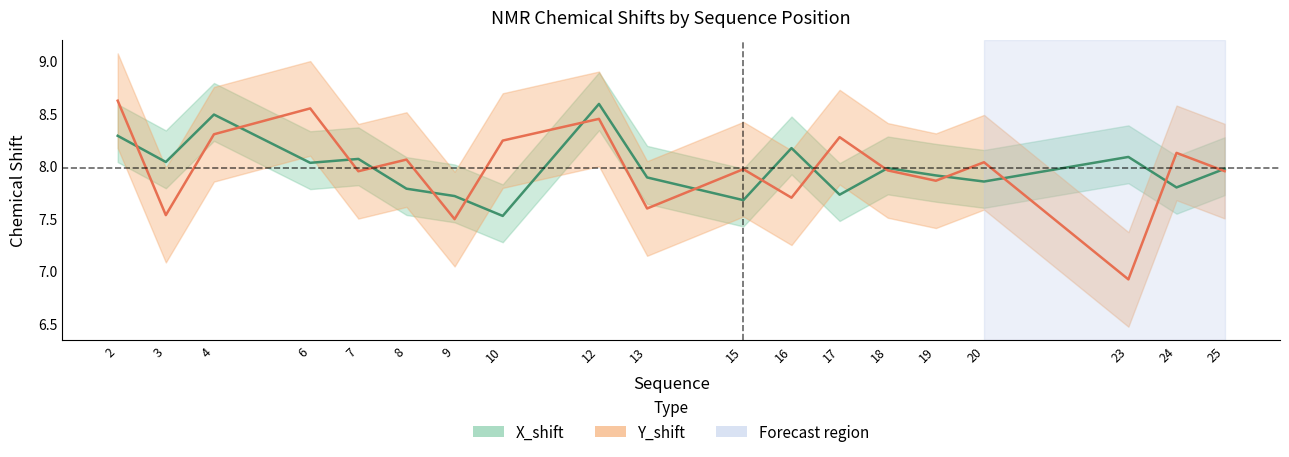

What is the lowest value of the Y_shift series?

6.9